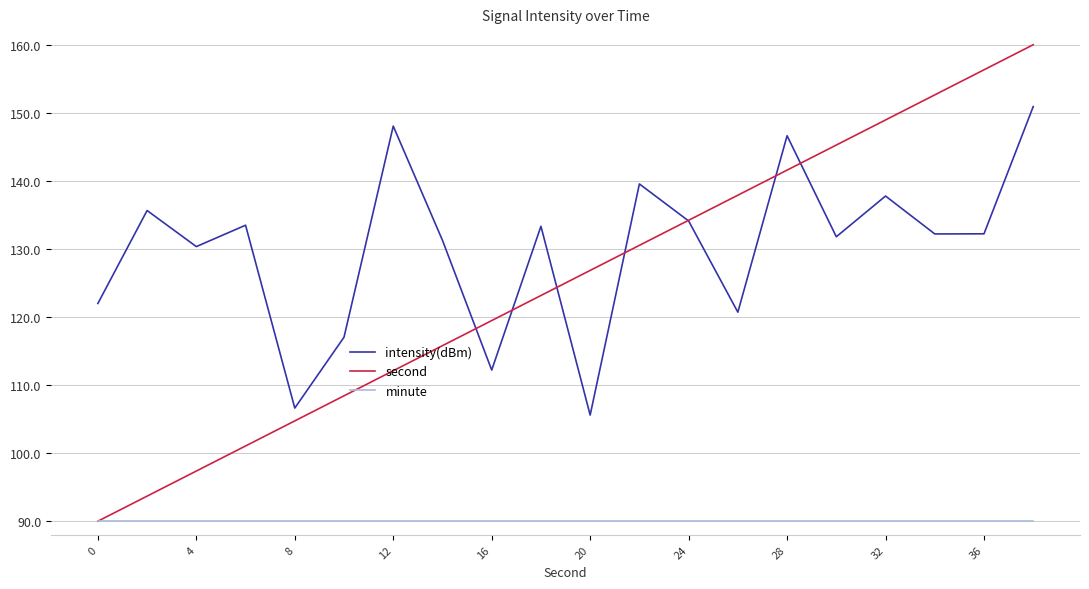

Which series has the widest spread of values?

second